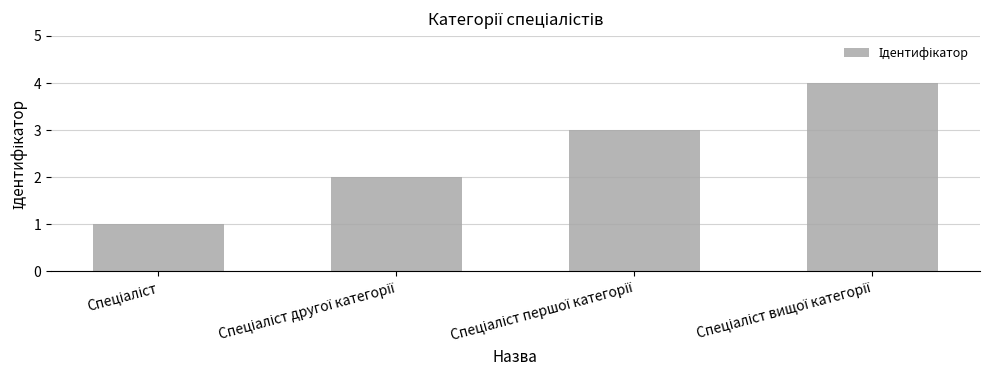

What is the greatest value displayed?

4